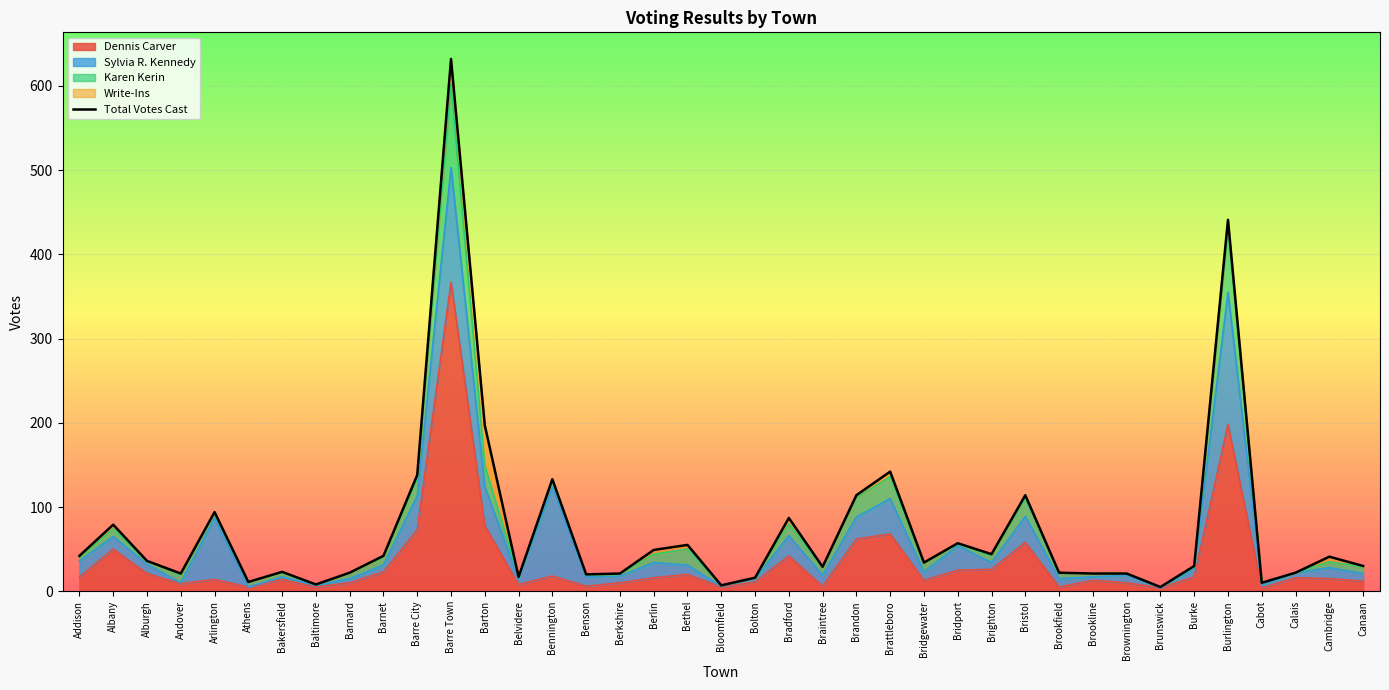

How many data points are above 34?

19